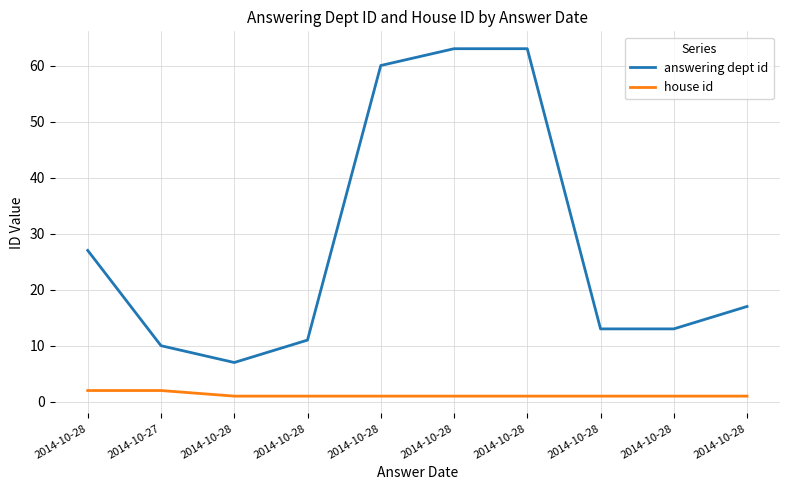

What is the label of the 6th point from the right?

2014-10-28